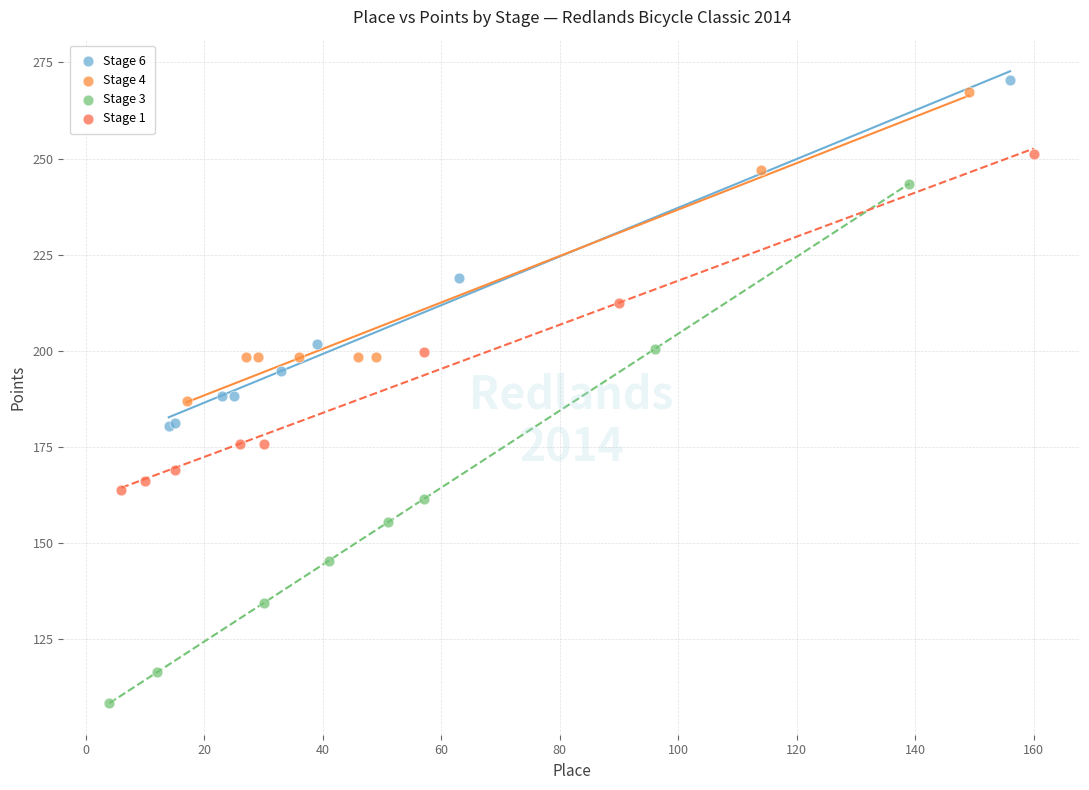

What are all the series names shown in the legend?

Stage 6, Stage 4, Stage 3, Stage 1